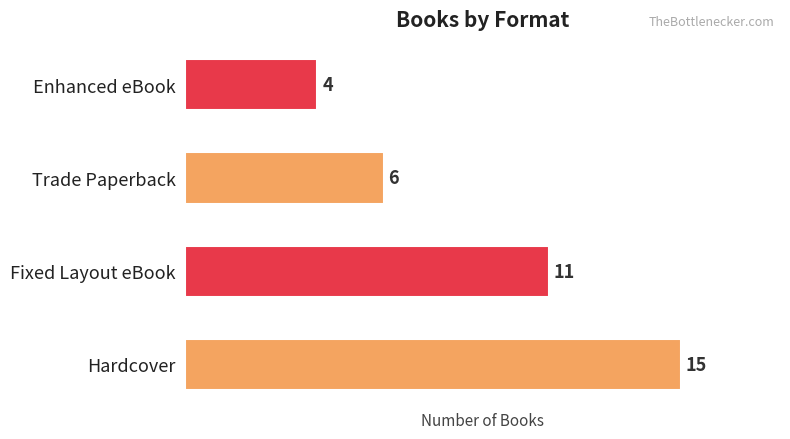

Count the number of categories in the chart.

4